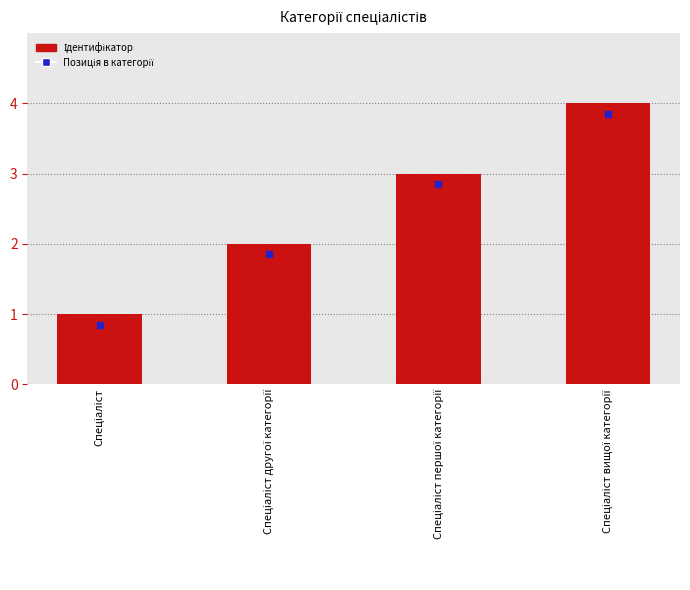

What is the maximum value shown in the chart?

4